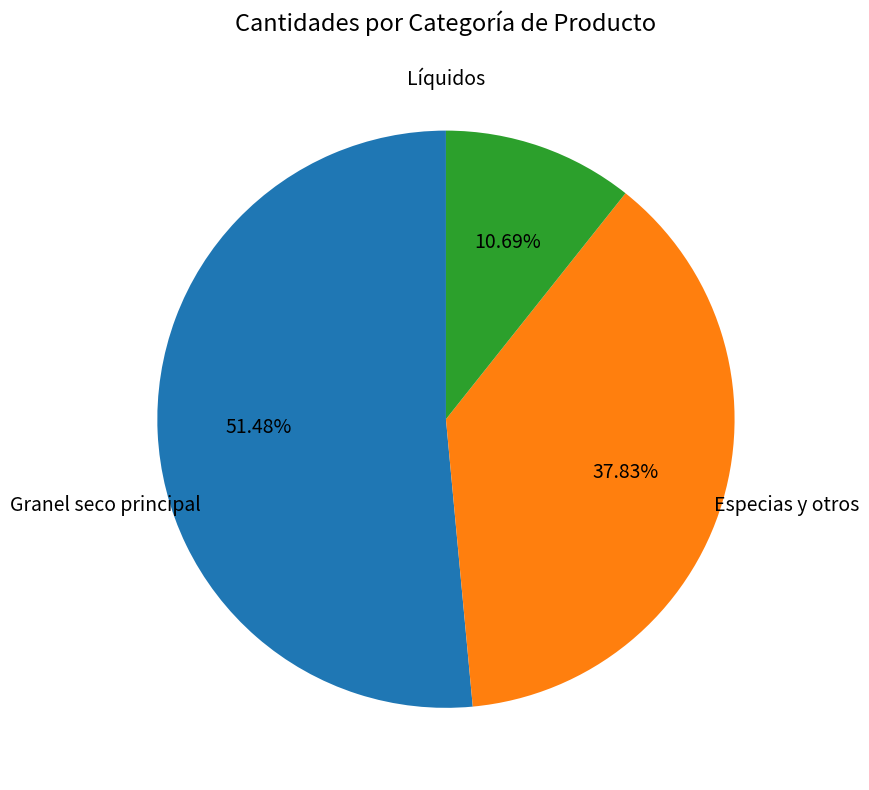

Is there a majority slice in this chart?

Yes